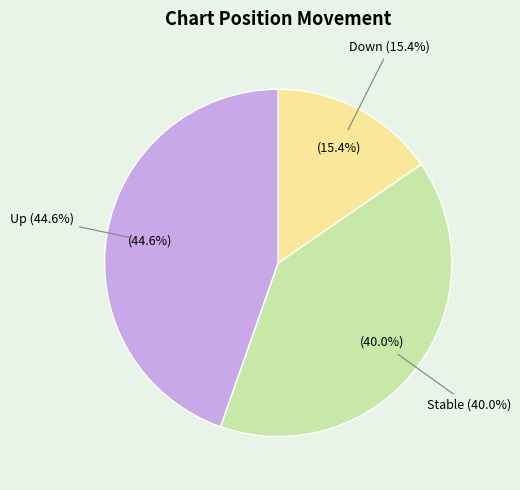

How many slices are in this pie chart?

3